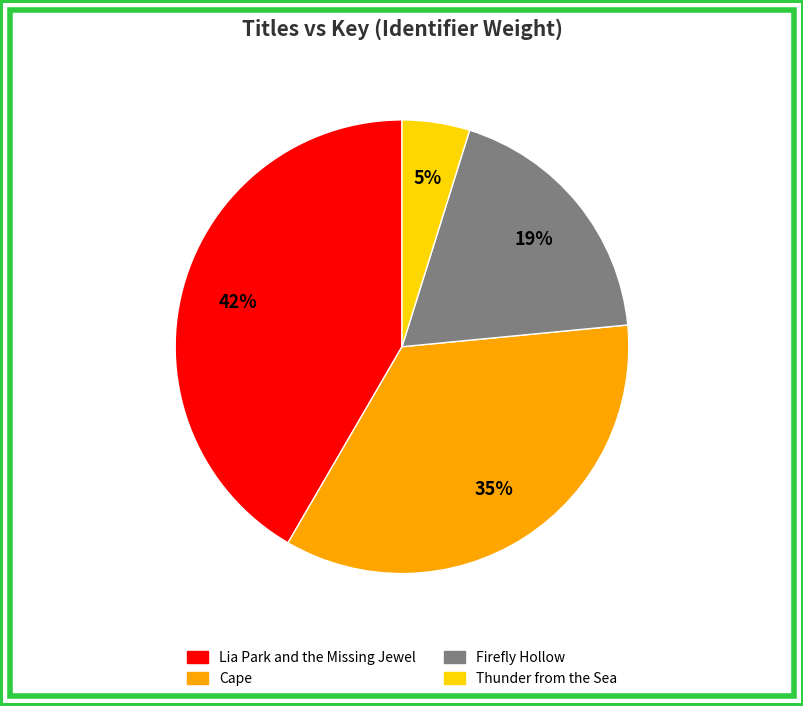

Combined, do Firefly Hollow and Cape account for over 50%?

Yes